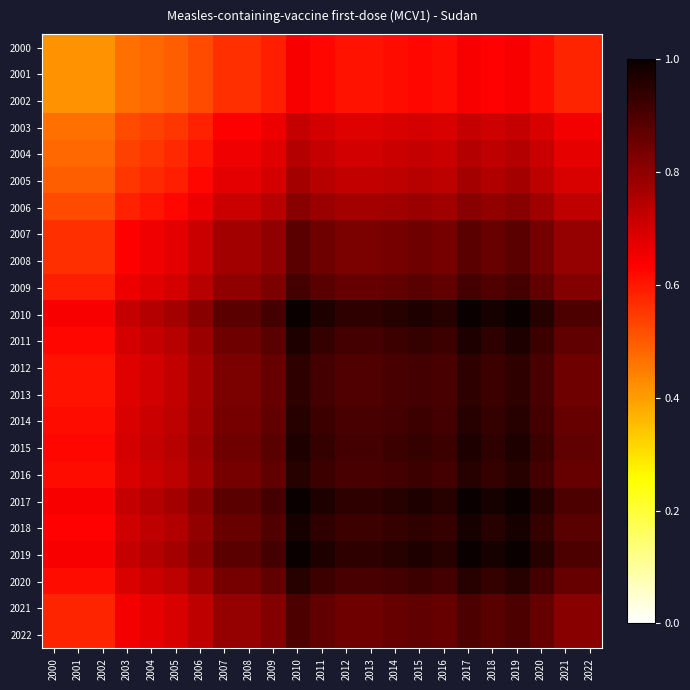

How many categories are shown in the chart?

23